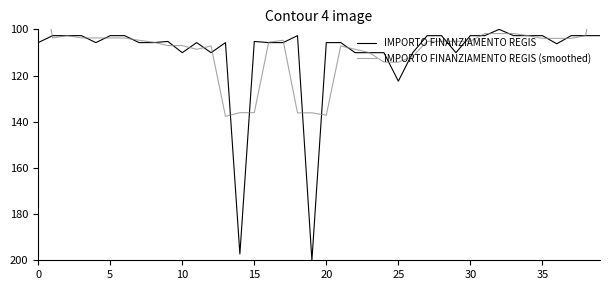

What is the minimum value for IMPORTO FINANZIAMENTO REGIS?

100.0